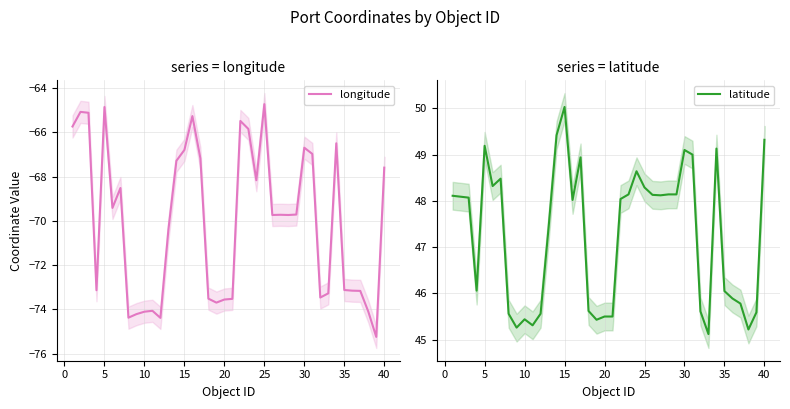

In latitude, how many points are lower than both neighbors (excluding endpoints)?

9